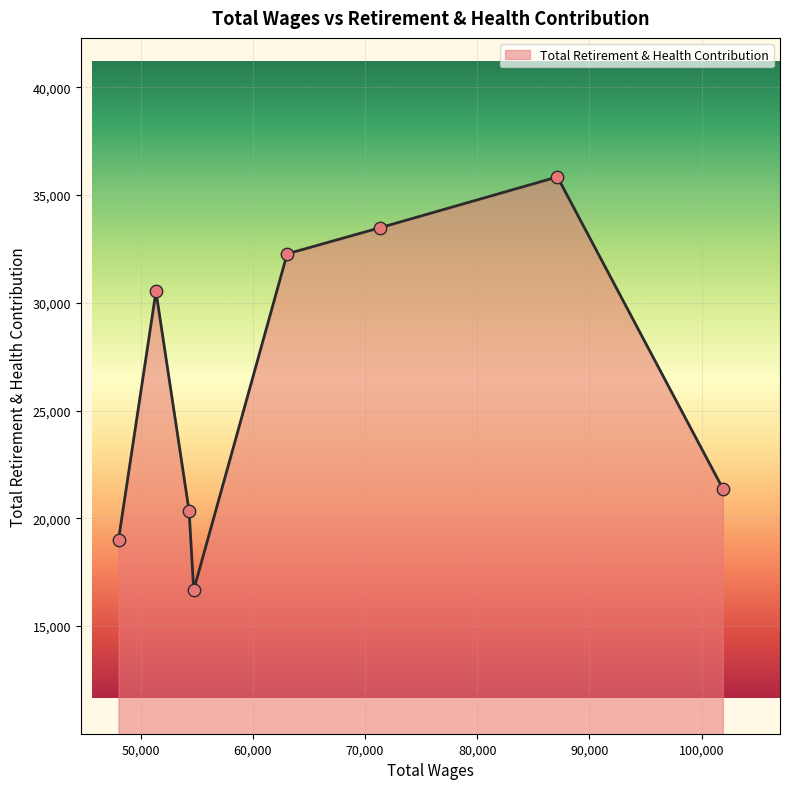

True or false: there are more than 2 points higher than both neighbors.

False